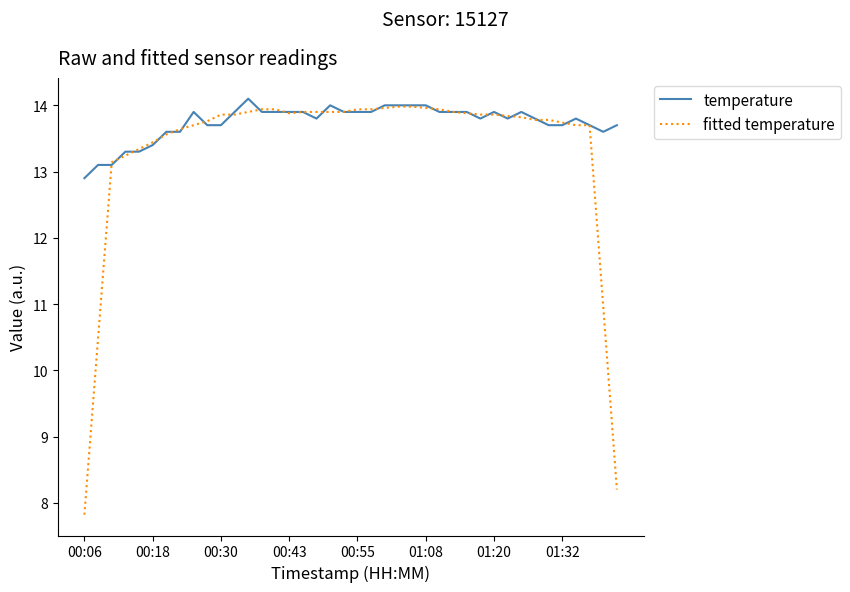

Which series has the largest range (max minus min)?

fitted temperature